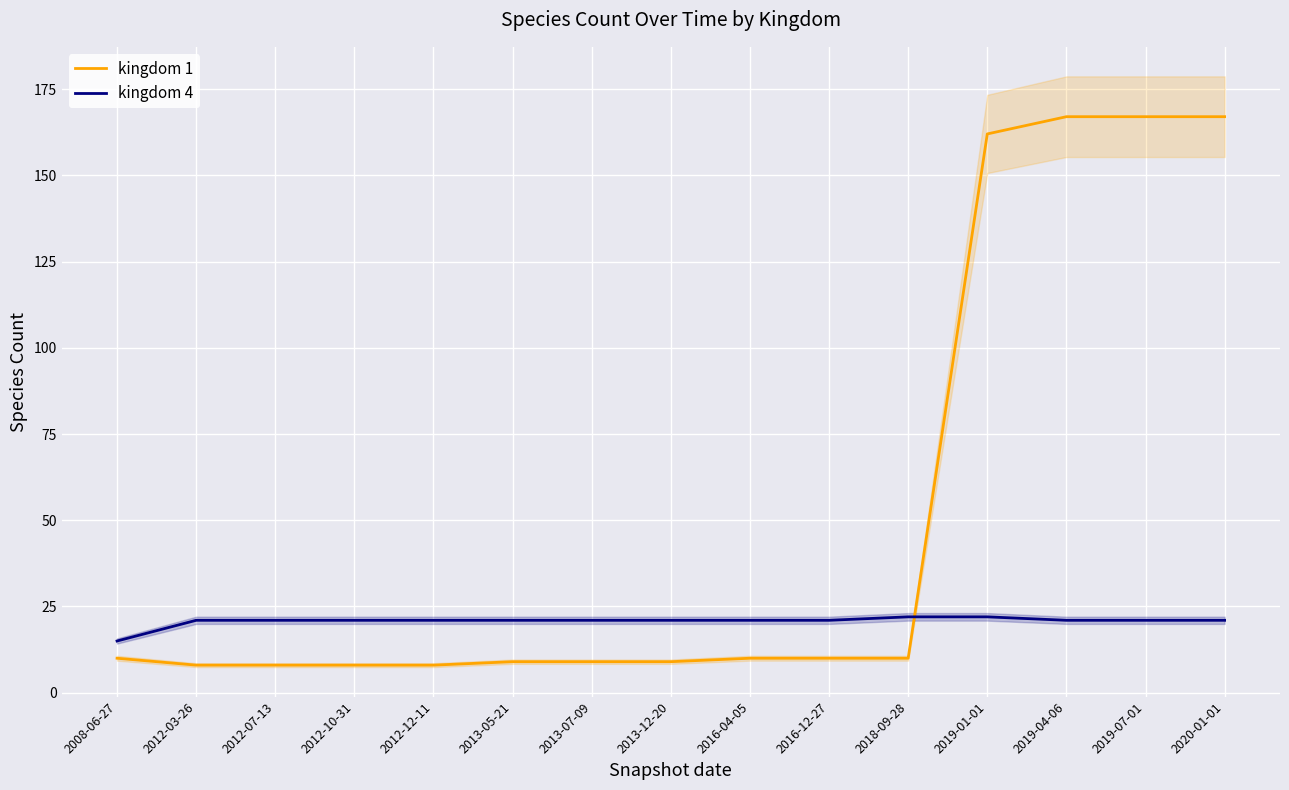

What is the sum of the kingdom 1 values at 2012-07-13 and 2012-10-31?

16